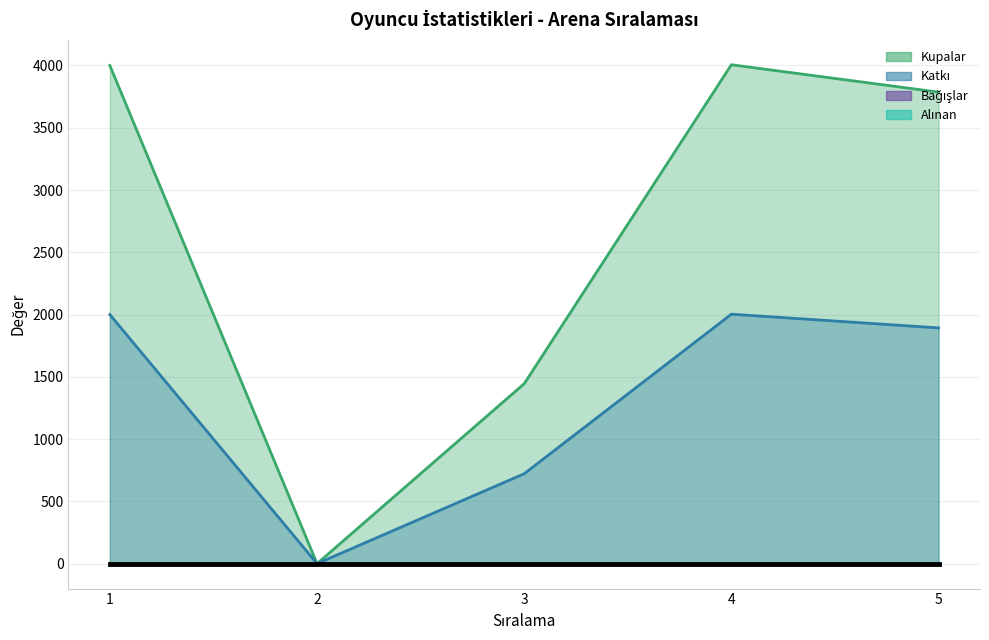

Between 5 and 1, which is larger?

1